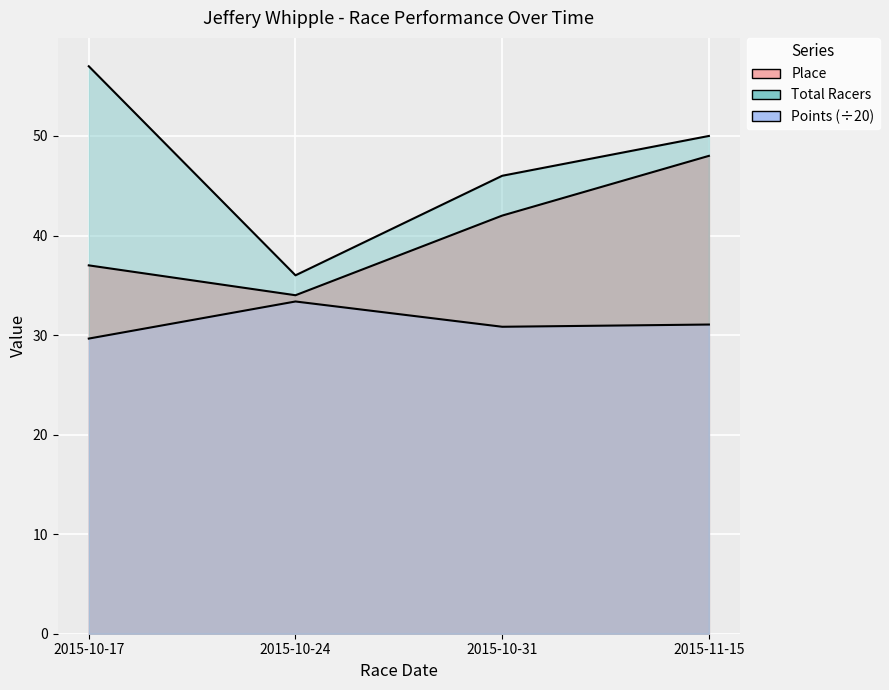

What is the difference between the maximum and minimum values in the Total Racers series?

21.0